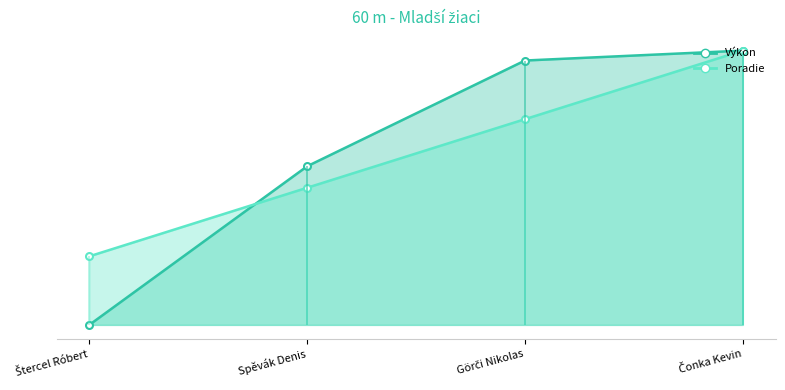

Which category has the lowest value across all series?

Štercel Róbert